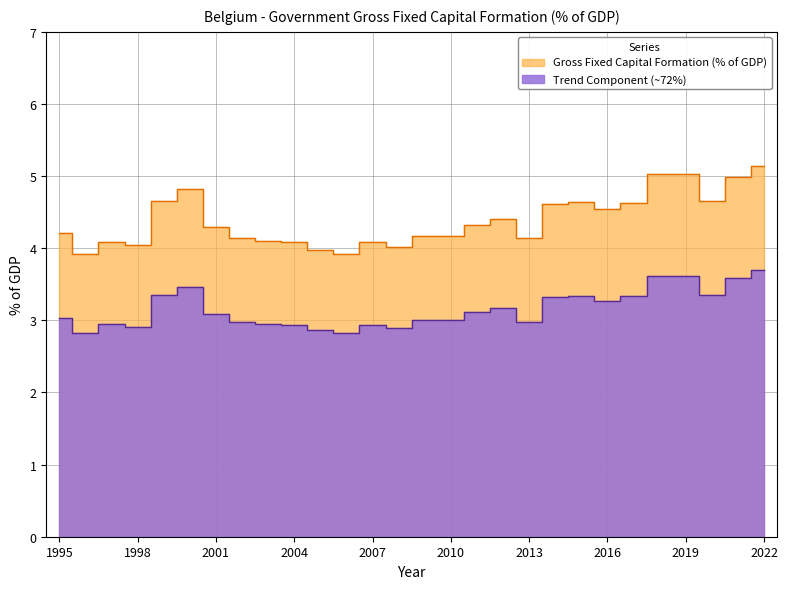

Which category has the lowest value across all series?

2006